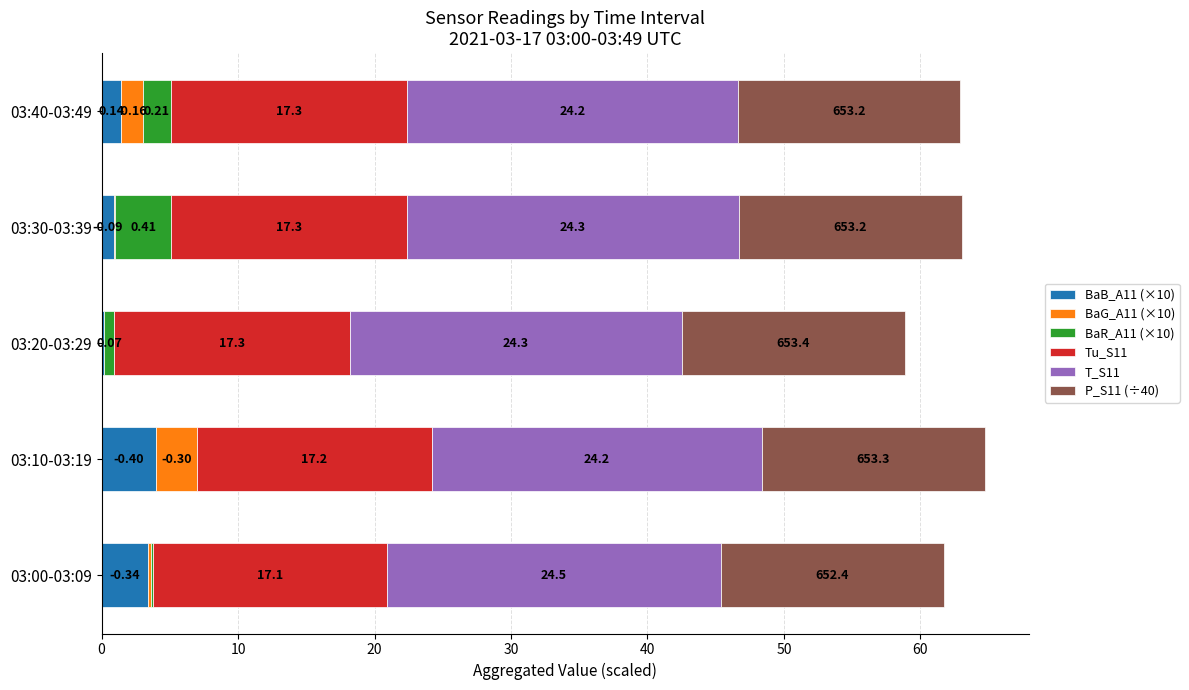

What is the sum of all BaB_A11 (×10) values?

9.9